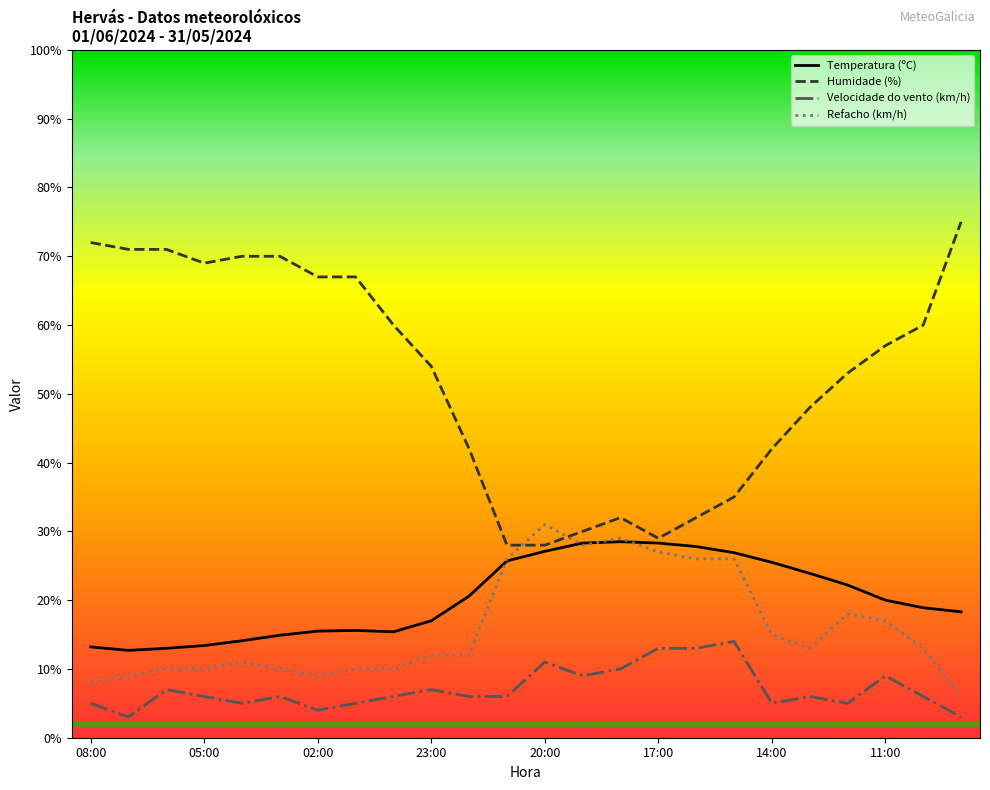

What is the maximum value shown in the chart?

75.0